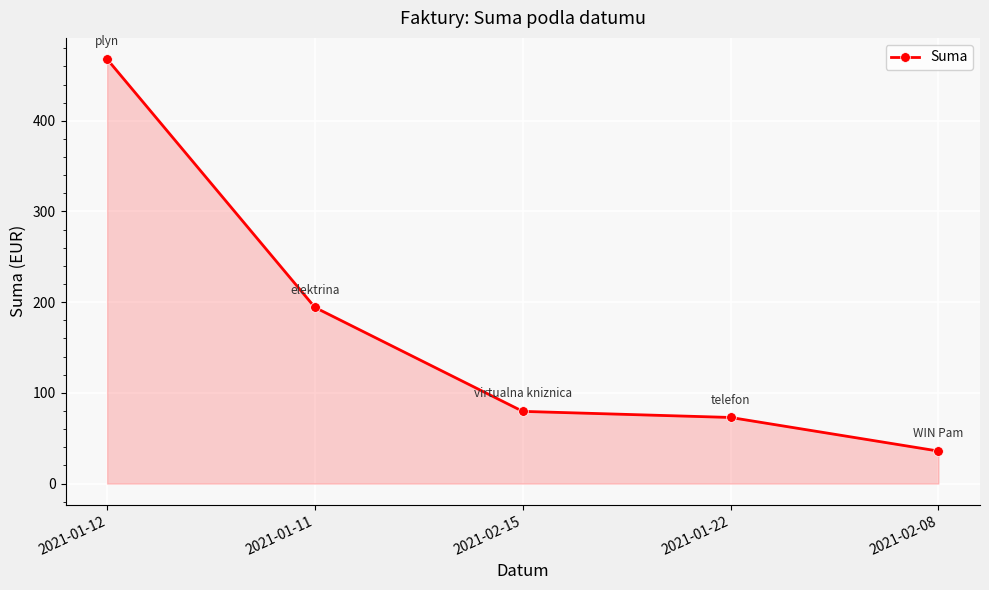

What is the difference between the values at 2021-02-15 and 2021-01-11?

114.6